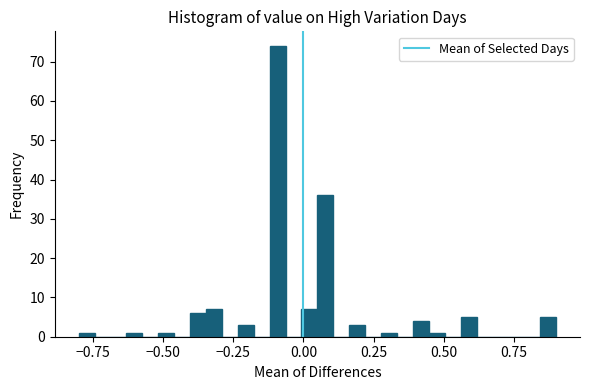

Around what value on the x-axis is the tallest bar? Give the approximate position of its centre, as read against the axis.

-0.10